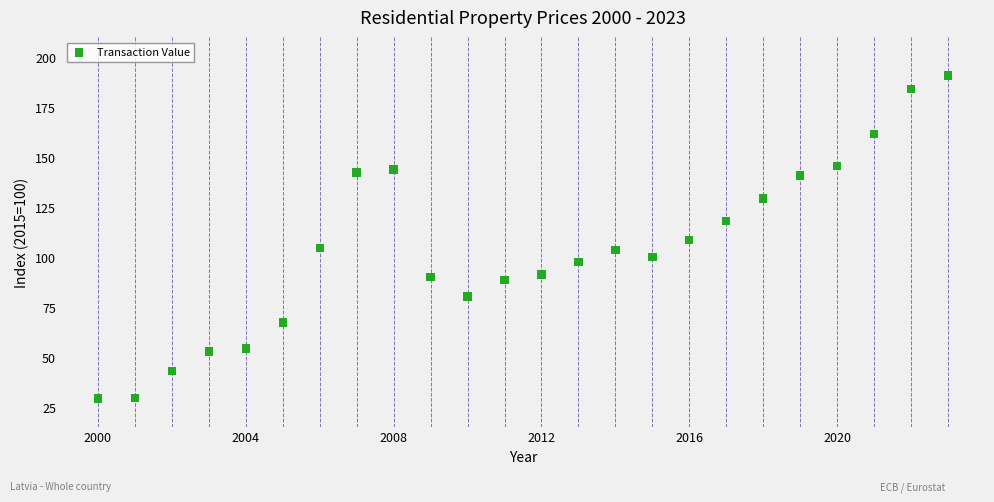

What is the range of Y values (max minus min)?

161.7